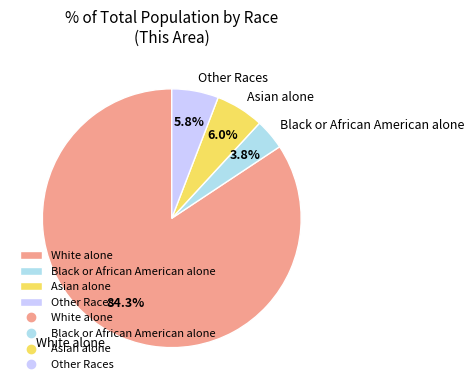

Is it true that White alone is 64% of the pie?

False